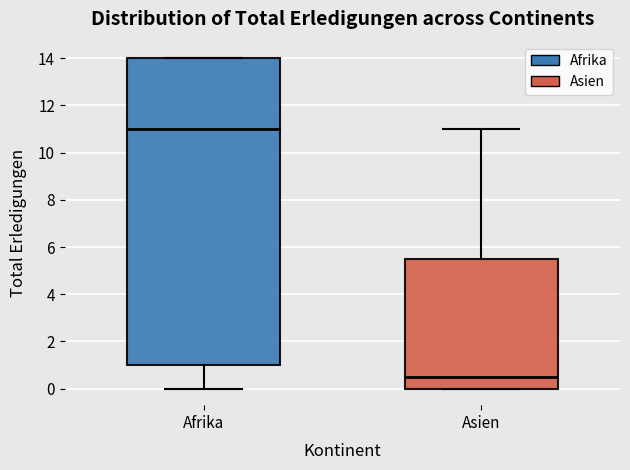

Which box's median line is the highest?

Afrika